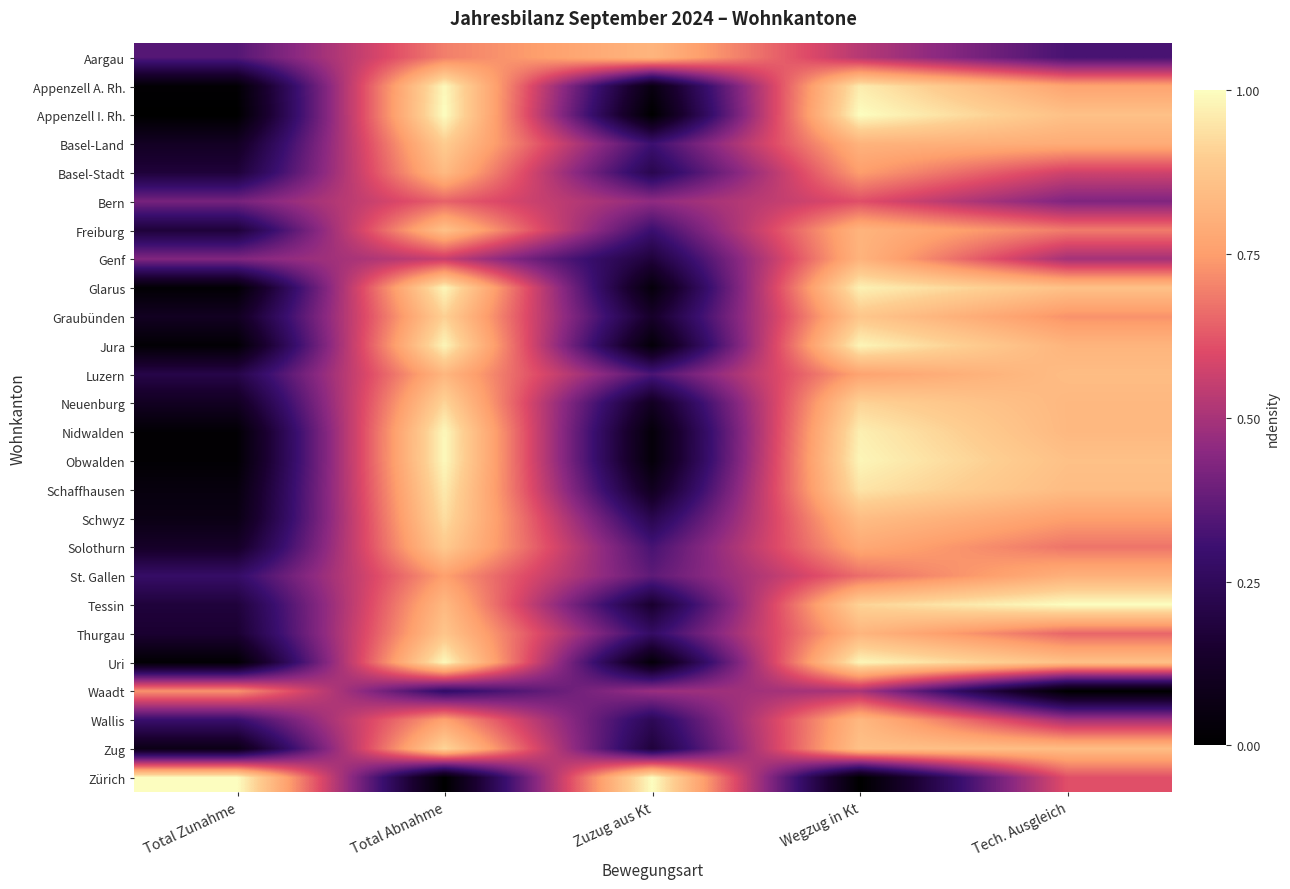

Reading right to left, list all the values displayed in this chart.

Aargau: Tech. Ausgleich=0.3	Wegzug in Kt=0.5	Zuzug aus Kt=0.8	Total Abnahme=0.7	Total Zunahme=0.3
Appenzell A. Rh.: Tech. Ausgleich=0.8	Wegzug in Kt=1.0	Zuzug aus Kt=0.1	Total Abnahme=1.0	Total Zunahme=0.0
Appenzell I. Rh.: Tech. Ausgleich=0.9	Wegzug in Kt=1.0	Zuzug aus Kt=0.0	Total Abnahme=1.0	Total Zunahme=0.0
Basel-Land: Tech. Ausgleich=0.8	Wegzug in Kt=0.8	Zuzug aus Kt=0.3	Total Abnahme=0.9	Total Zunahme=0.1
Basel-Stadt: Tech. Ausgleich=0.6	Wegzug in Kt=0.7	Zuzug aus Kt=0.2	Total Abnahme=0.8	Total Zunahme=0.2
Bern: Tech. Ausgleich=0.4	Wegzug in Kt=0.6	Zuzug aus Kt=0.5	Total Abnahme=0.6	Total Zunahme=0.4
Freiburg: Tech. Ausgleich=0.7	Wegzug in Kt=0.8	Zuzug aus Kt=0.3	Total Abnahme=0.9	Total Zunahme=0.2
Genf: Tech. Ausgleich=0.5	Wegzug in Kt=0.8	Zuzug aus Kt=0.2	Total Abnahme=0.6	Total Zunahme=0.4
Glarus: Tech. Ausgleich=0.9	Wegzug in Kt=1.0	Zuzug aus Kt=0.0	Total Abnahme=1.0	Total Zunahme=0.0
Graubünden: Tech. Ausgleich=0.7	Wegzug in Kt=0.9	Zuzug aus Kt=0.1	Total Abnahme=0.9	Total Zunahme=0.1
Jura: Tech. Ausgleich=0.8	Wegzug in Kt=1.0	Zuzug aus Kt=0.0	Total Abnahme=1.0	Total Zunahme=0.0
Luzern: Tech. Ausgleich=0.8	Wegzug in Kt=0.8	Zuzug aus Kt=0.3	Total Abnahme=0.8	Total Zunahme=0.2
Neuenburg: Tech. Ausgleich=0.8	Wegzug in Kt=0.9	Zuzug aus Kt=0.1	Total Abnahme=0.9	Total Zunahme=0.1
Nidwalden: Tech. Ausgleich=0.8	Wegzug in Kt=1.0	Zuzug aus Kt=0.0	Total Abnahme=1.0	Total Zunahme=0.0
Obwalden: Tech. Ausgleich=0.9	Wegzug in Kt=1.0	Zuzug aus Kt=0.0	Total Abnahme=1.0	Total Zunahme=0.0
Schaffhausen: Tech. Ausgleich=0.8	Wegzug in Kt=0.9	Zuzug aus Kt=0.1	Total Abnahme=1.0	Total Zunahme=0.0
Schwyz: Tech. Ausgleich=0.8	Wegzug in Kt=0.8	Zuzug aus Kt=0.2	Total Abnahme=0.9	Total Zunahme=0.1
Solothurn: Tech. Ausgleich=0.7	Wegzug in Kt=0.8	Zuzug aus Kt=0.3	Total Abnahme=0.9	Total Zunahme=0.1
St. Gallen: Tech. Ausgleich=0.8	Wegzug in Kt=0.7	Zuzug aus Kt=0.4	Total Abnahme=0.8	Total Zunahme=0.3
Tessin: Tech. Ausgleich=1.0	Wegzug in Kt=0.9	Zuzug aus Kt=0.1	Total Abnahme=0.8	Total Zunahme=0.2
Thurgau: Tech. Ausgleich=0.6	Wegzug in Kt=0.8	Zuzug aus Kt=0.3	Total Abnahme=0.9	Total Zunahme=0.2
Uri: Tech. Ausgleich=0.9	Wegzug in Kt=1.0	Zuzug aus Kt=0.0	Total Abnahme=1.0	Total Zunahme=0.0
Waadt: Tech. Ausgleich=0.0	Wegzug in Kt=0.5	Zuzug aus Kt=0.5	Total Abnahme=0.3	Total Zunahme=0.7
Wallis: Tech. Ausgleich=0.5	Wegzug in Kt=0.8	Zuzug aus Kt=0.2	Total Abnahme=0.8	Total Zunahme=0.3
Zug: Tech. Ausgleich=0.8	Wegzug in Kt=0.9	Zuzug aus Kt=0.2	Total Abnahme=0.9	Total Zunahme=0.1
Zürich: Tech. Ausgleich=0.6	Wegzug in Kt=0.0	Zuzug aus Kt=1.0	Total Abnahme=0.0	Total Zunahme=1.0